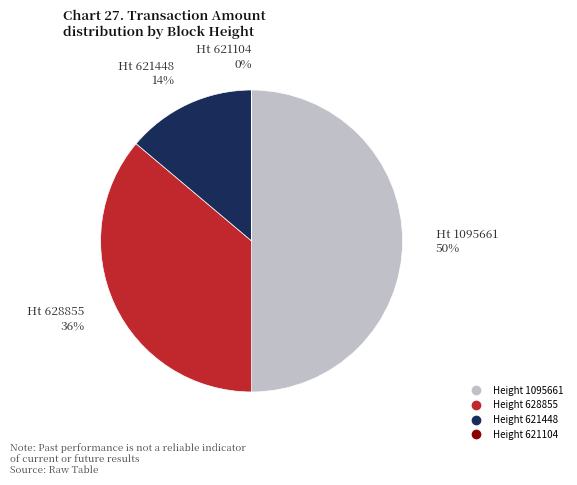

To the nearest percent, what is the average slice percentage?

25%